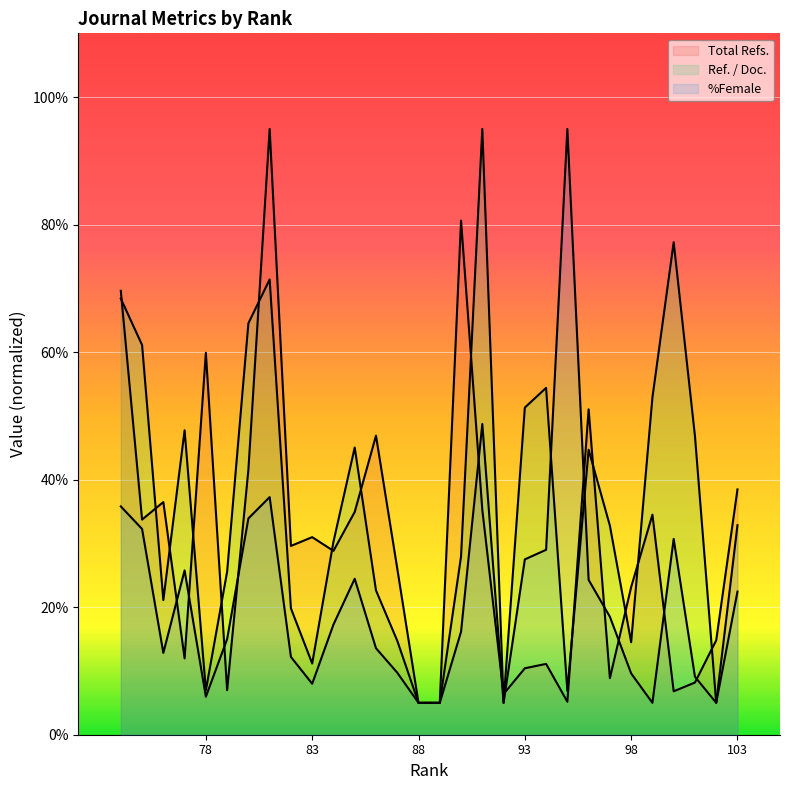

Which series ends up on top after the final intersection of %Female and Total Refs.?

Total Refs.